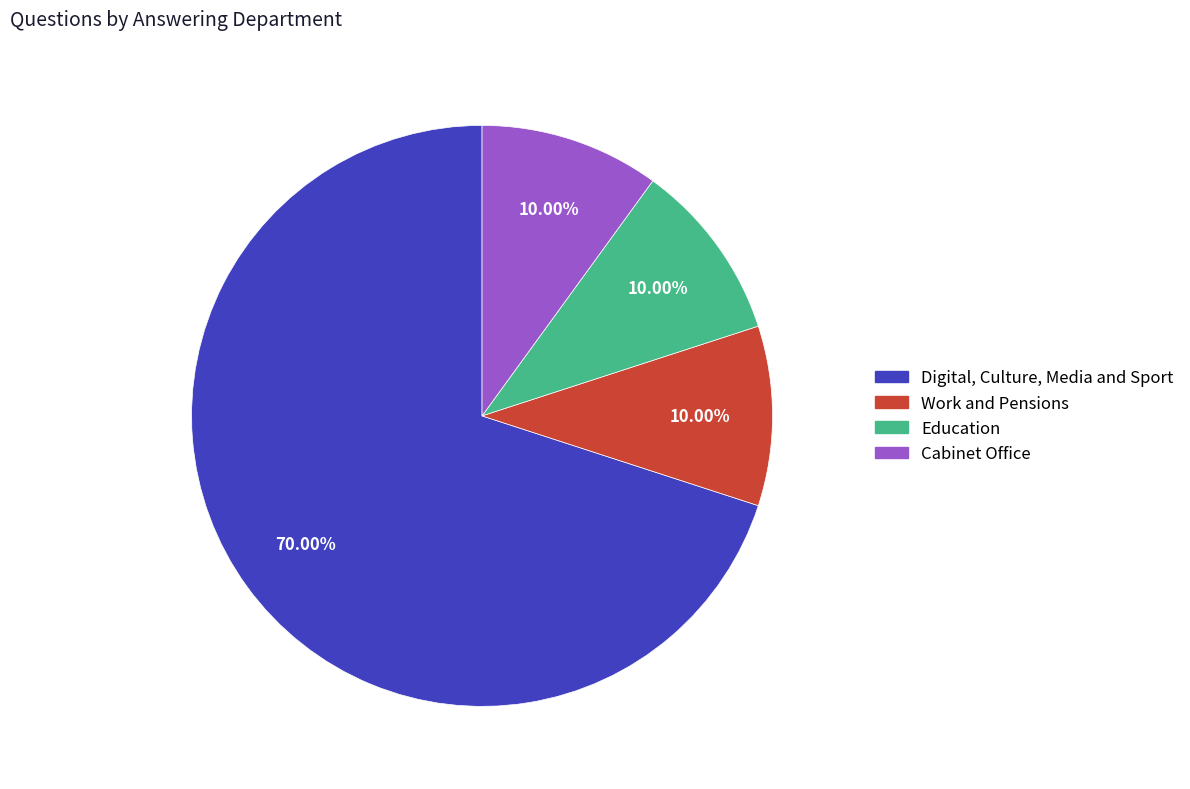

What percentage is the Work and Pensions slice, to the nearest percent?

10%